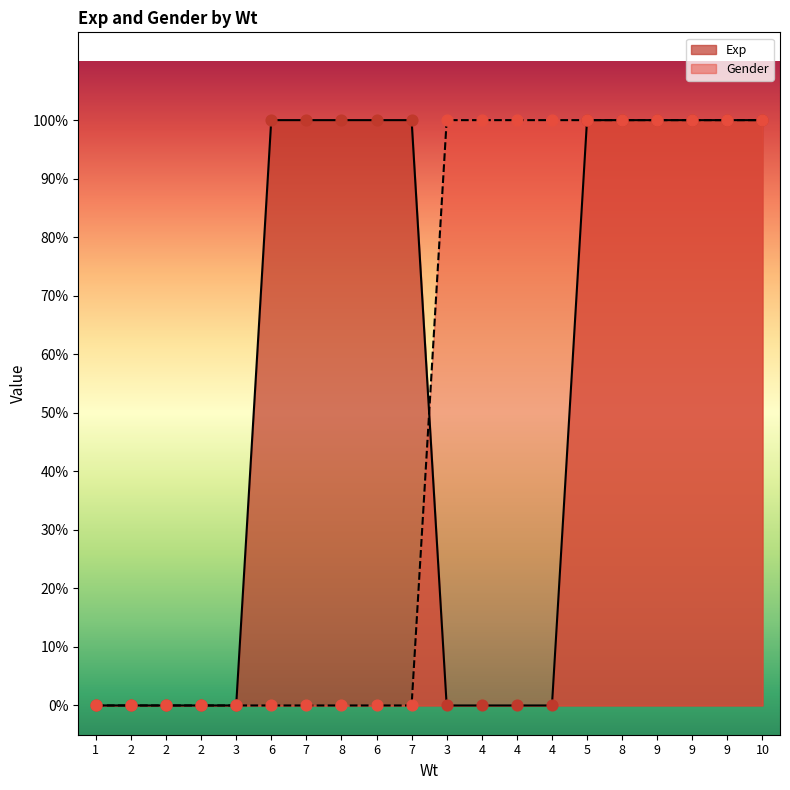

At how many categories does at least one series exceed 0?

15